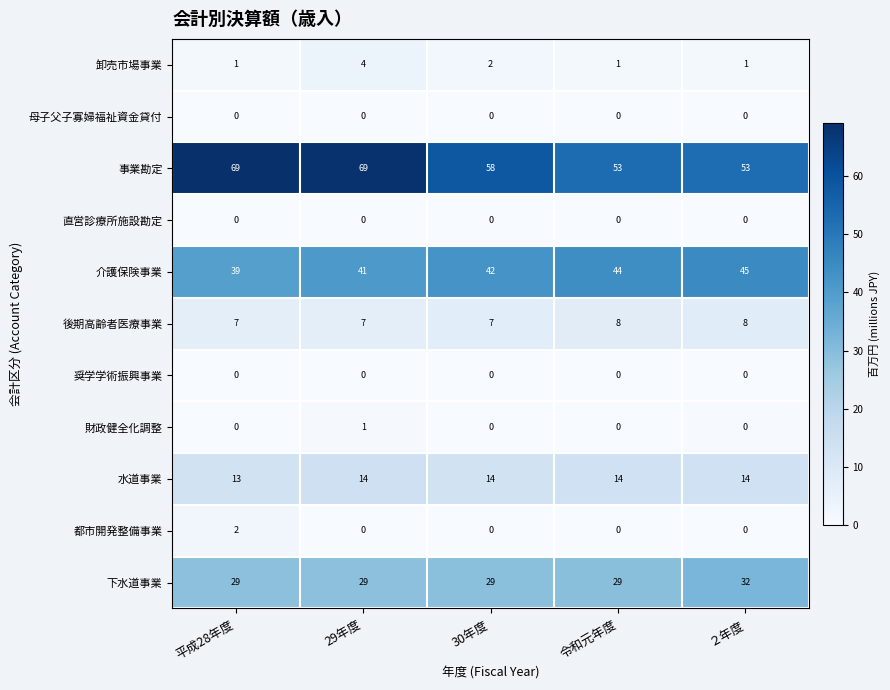

Is it true that 都市開発整備事業 equals 0 at 30年度?

True